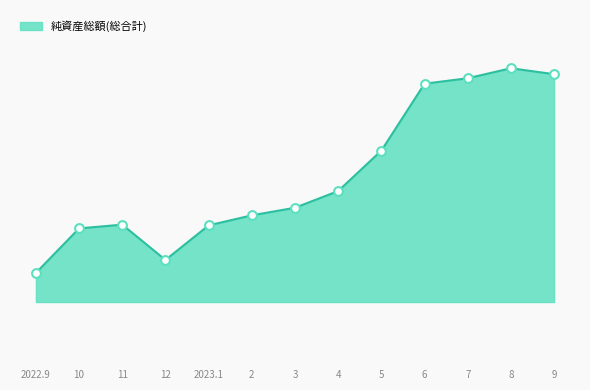

Is this an area chart (filled region under the line)?

Yes